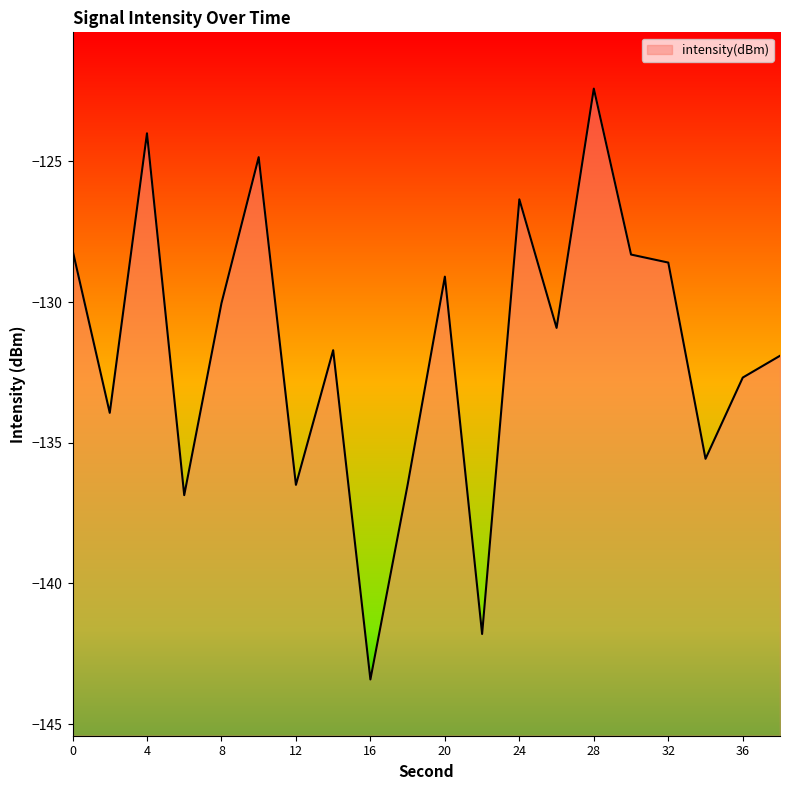

What is the difference between the second highest and second lowest values?

17.8